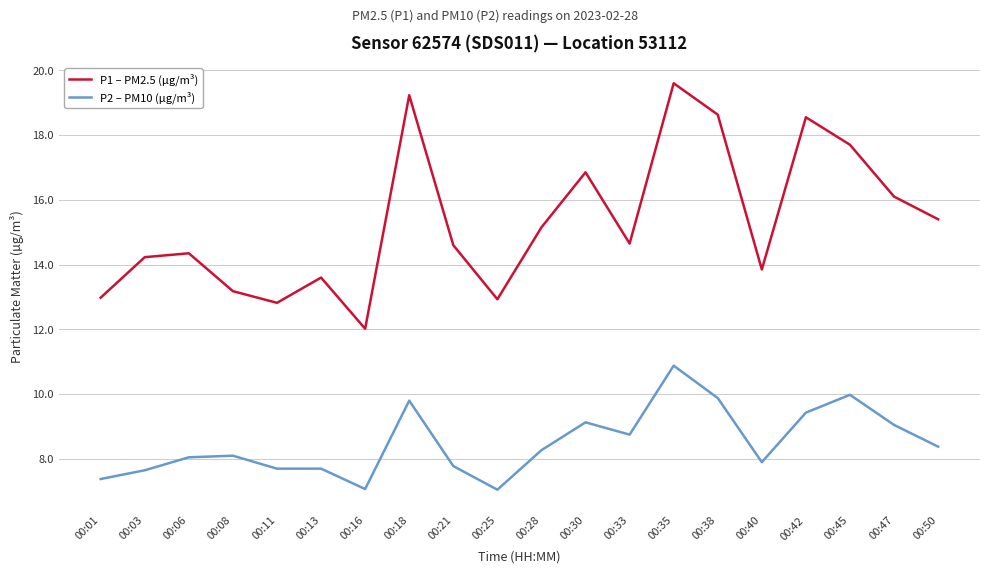

What is the difference between the P1 – PM2.5 (µg/m³) values at 00:21 and 00:35?

5.0